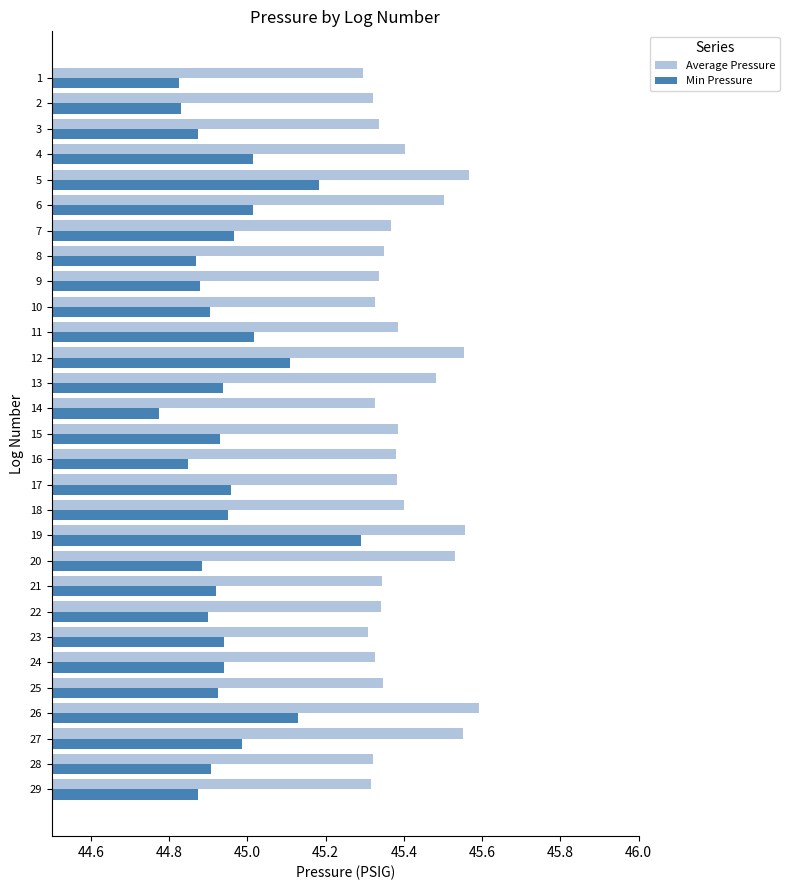

Which series has the largest total across all categories?

Average Pressure